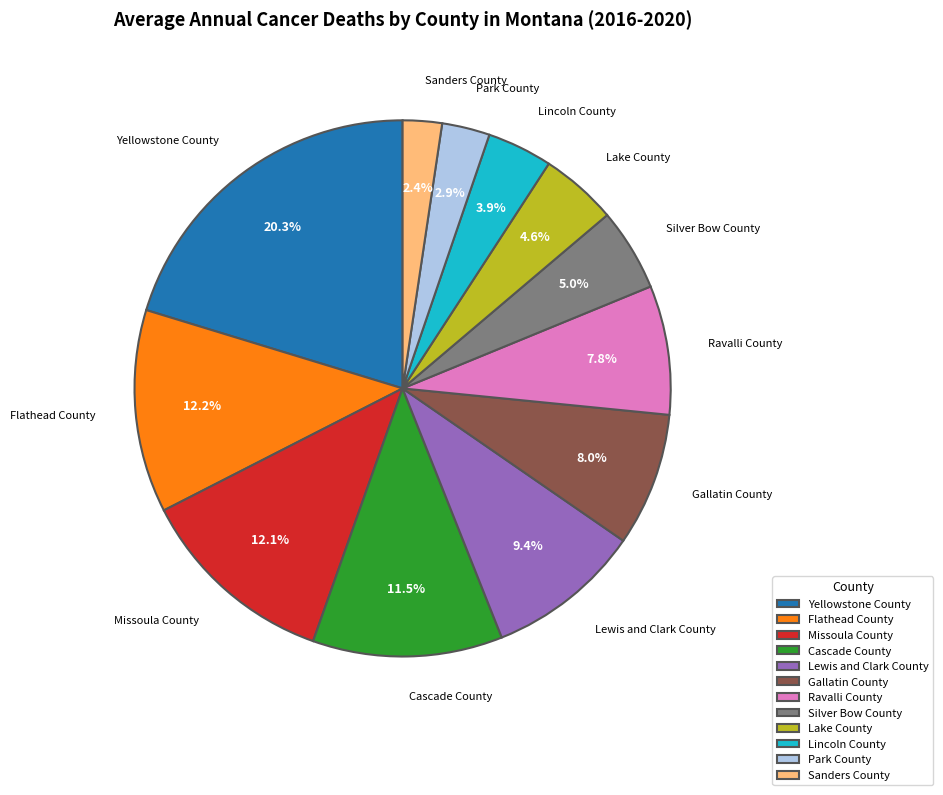

Which slice is the largest?

Yellowstone County